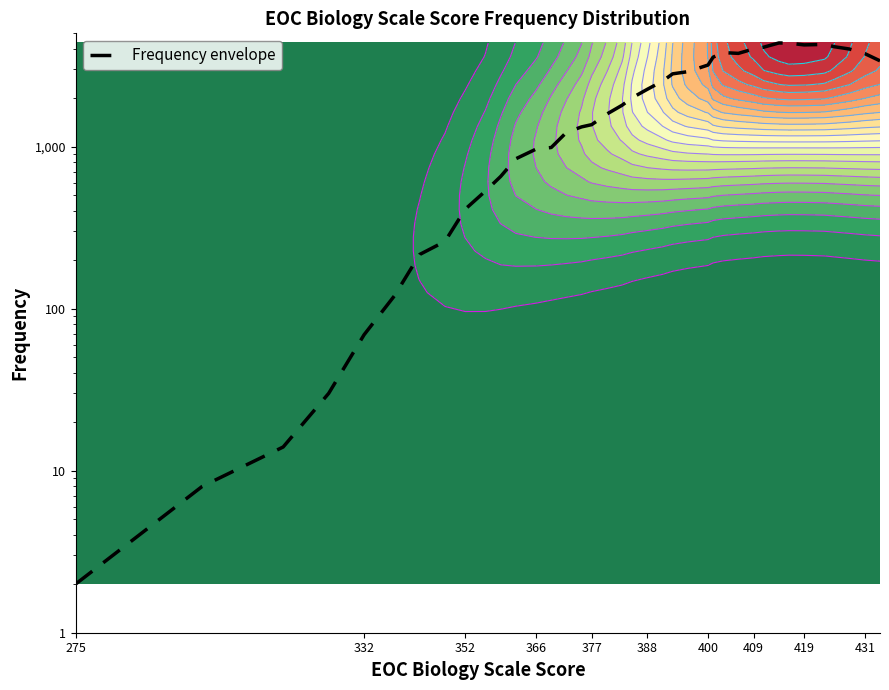

Is it true that the value at 18 is 2835?

False